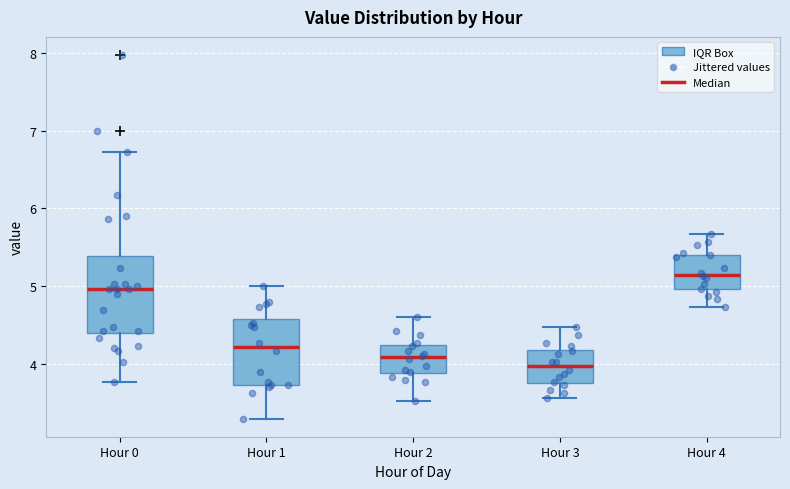

Reading left to right, transcribe this box plot: for each box, give where its median line is, the range the box spans, and where its two whiskers end, as read against the y-axis. The values are not printed on the chart, so give them approximately, as read against the axis.

Hour 0: median 5.0, box 4.4 to 5.4, whiskers 3.8 to 6.7
Hour 1: median 4.2, box 3.7 to 4.6, whiskers 3.3 to 5.0
Hour 2: median 4.1, box 3.9 to 4.2, whiskers 3.5 to 4.6
Hour 3: median 4.0, box 3.8 to 4.2, whiskers 3.6 to 4.5
Hour 4: median 5.2, box 5.0 to 5.4, whiskers 4.7 to 5.7